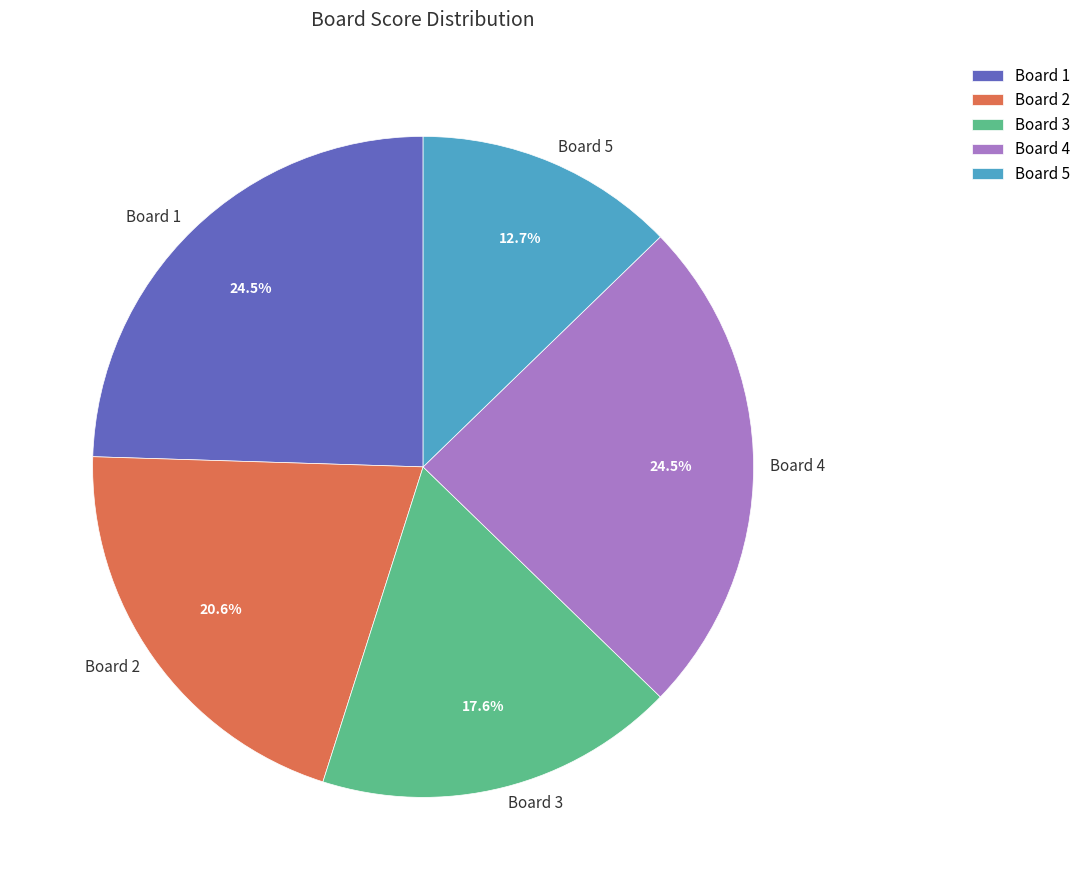

Is the sum of Board 4 and Board 1 greater than half?

No